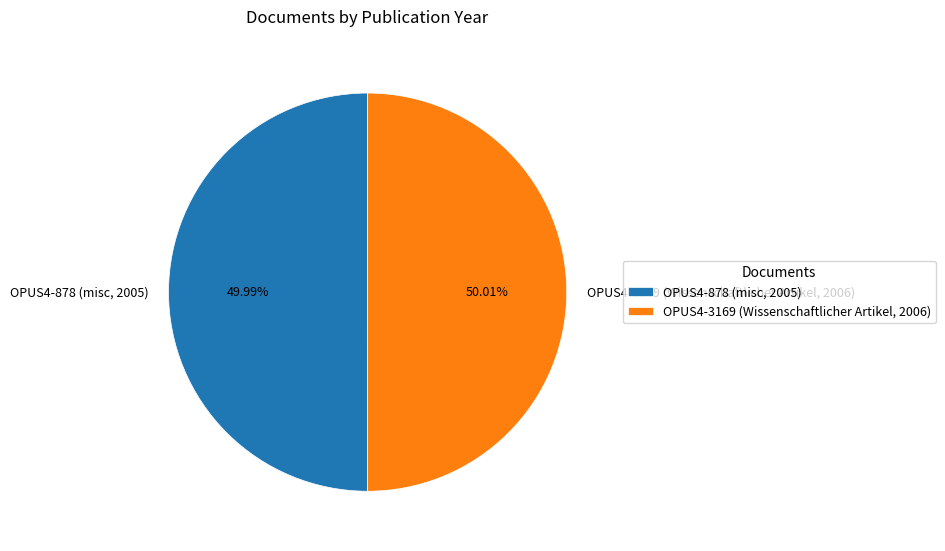

Is there a majority slice in this chart?

Yes